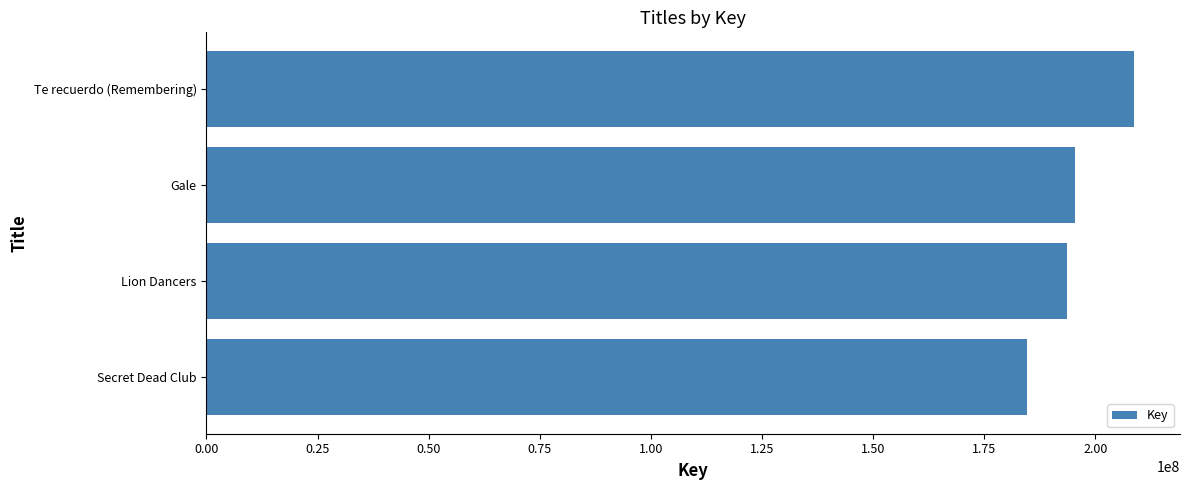

True or false: the data shows 193670984 at Lion Dancers.

True